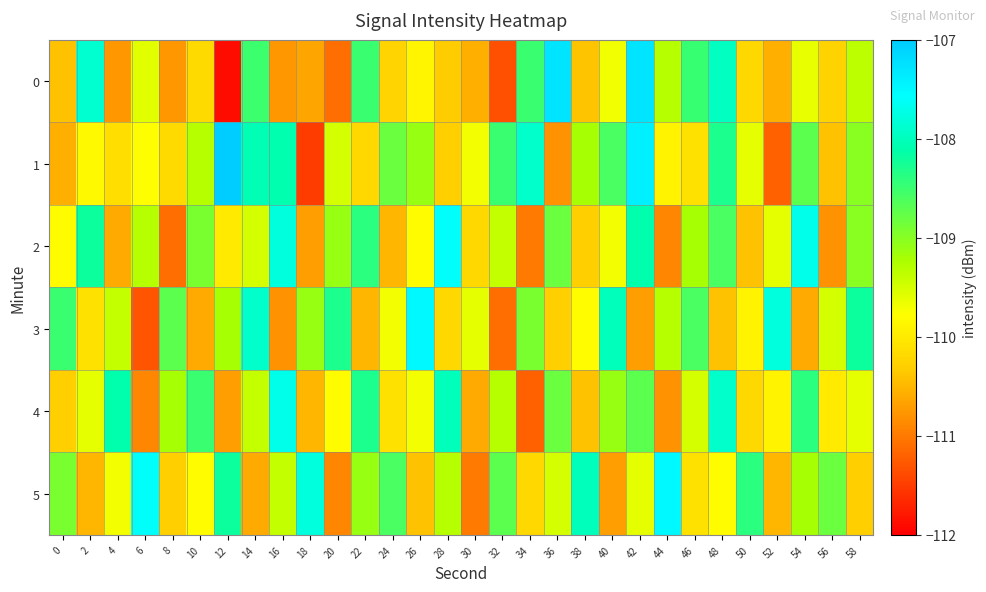

List the series in order of their peak value, lowest first.

4, 2, 3, 5, 0, 1